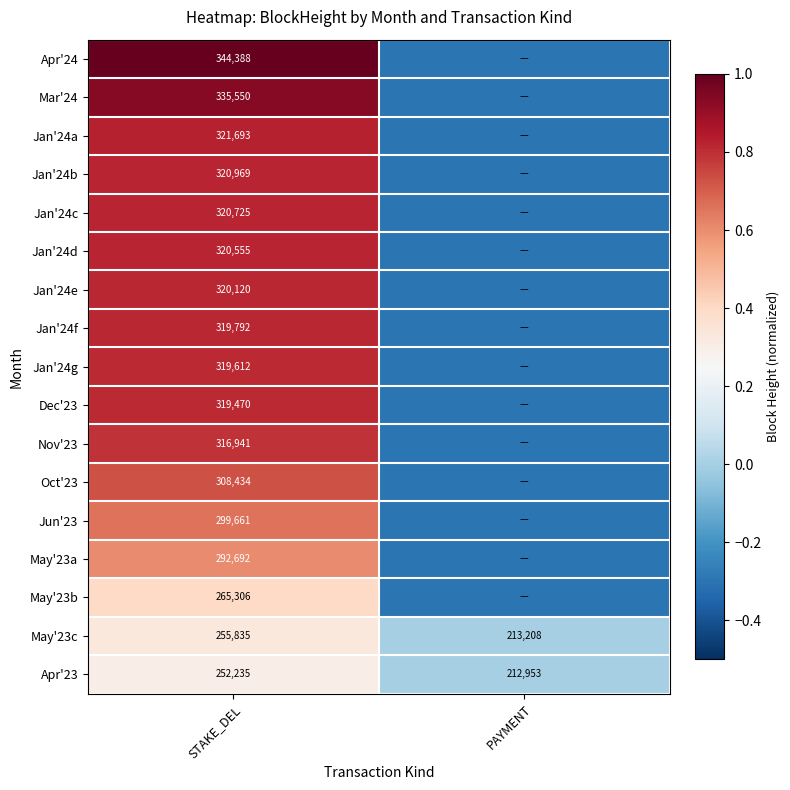

The value of Jan'24b at STAKE_DEL is 0.5. True or false?

False